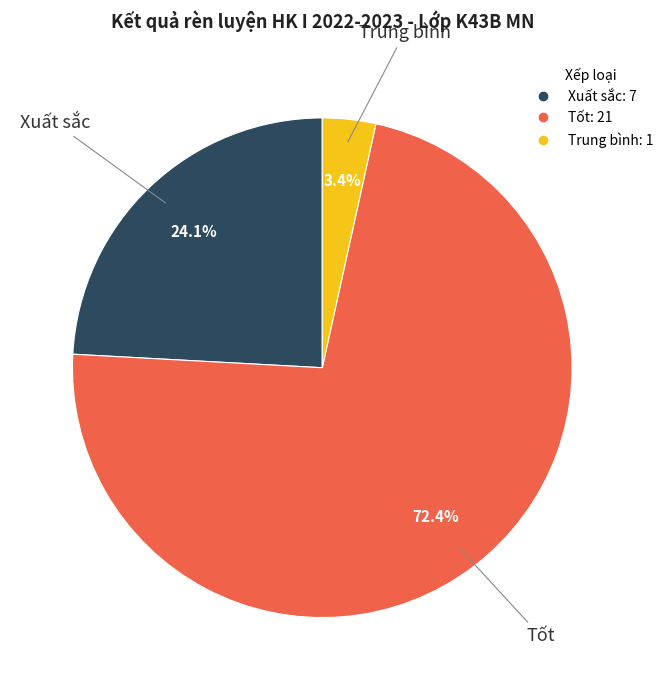

What percentage is NOT represented by Xuất sắc?

75.9%